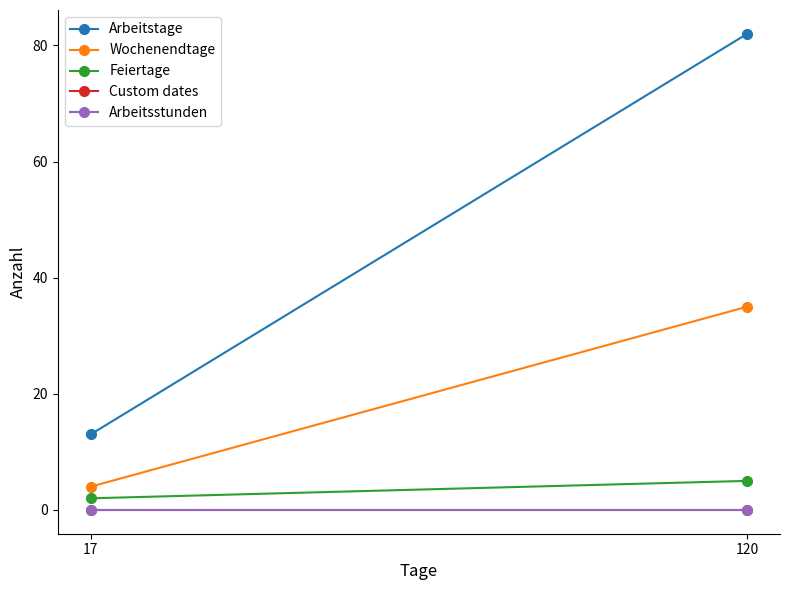

What is the sum of the Wochenendtage values at 17 and 120?

39